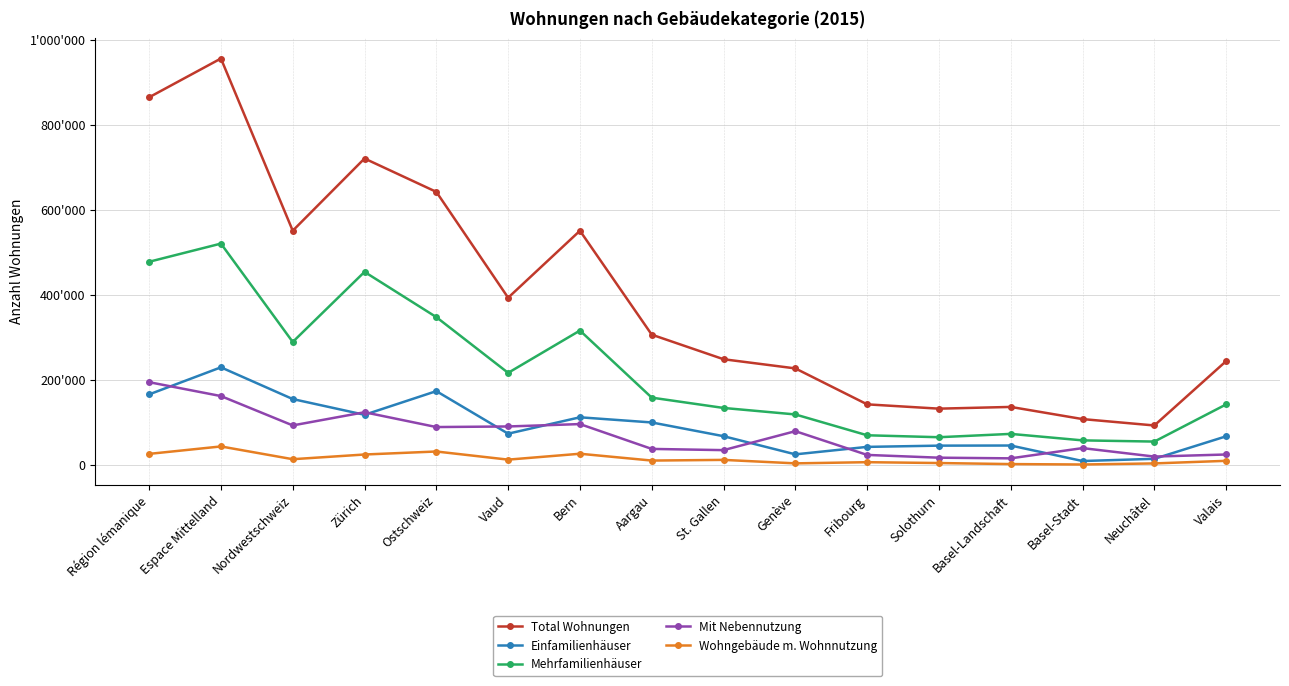

Does the chart have visible grid lines?

Yes